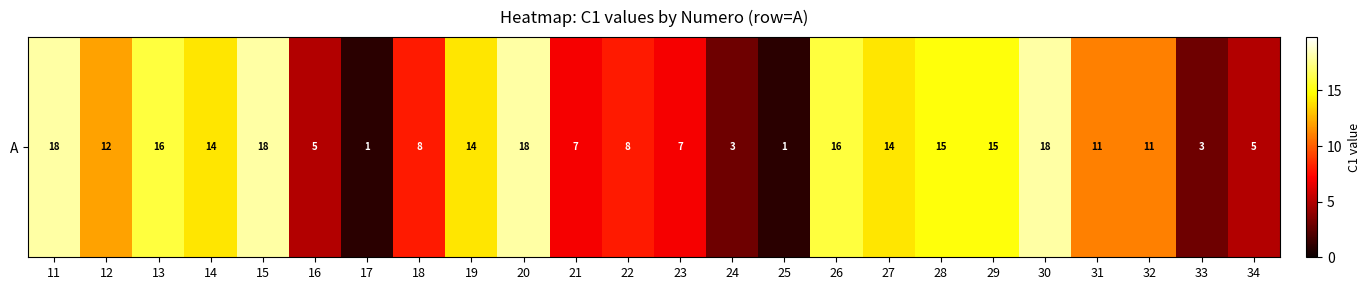

List the labels in order of value, smallest first.

17, 25, 24, 33, 16, 34, 21, 23, 18, 22, 31, 32, 12, 14, 19, 27, 28, 29, 13, 26, 11, 15, 20, 30